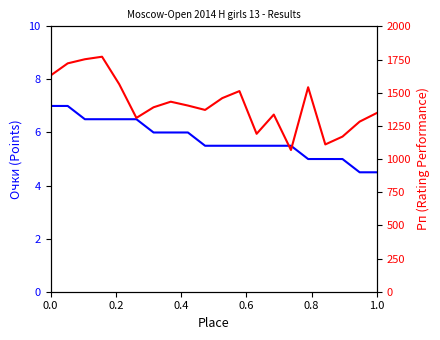

True or false: Очки has more than 2 points higher than both neighbors.

False